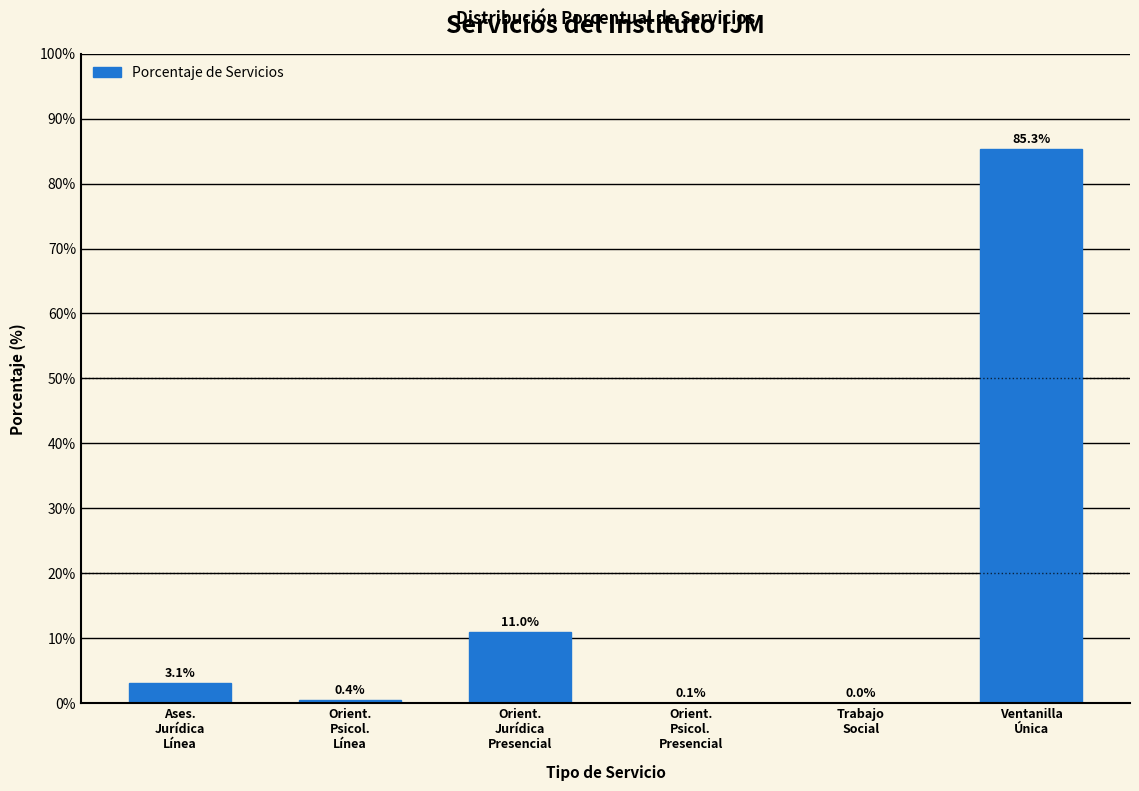

What is the greatest value displayed?

85.3